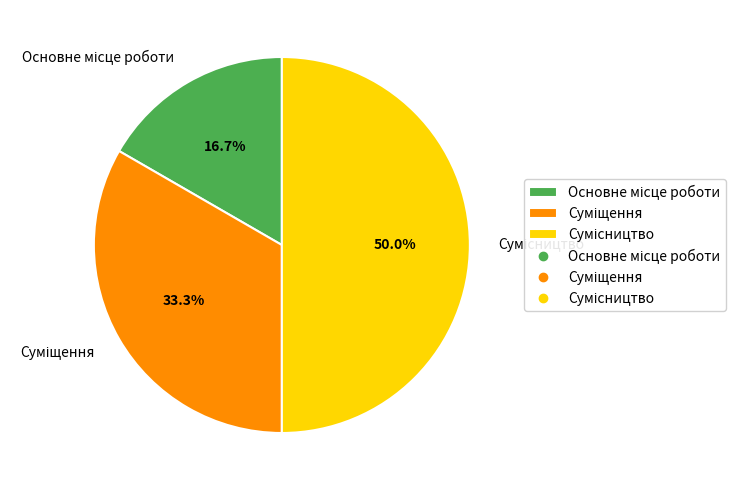

Rank the categories by value from highest to lowest.

Сумісництво, Суміщення, Основне місце роботи